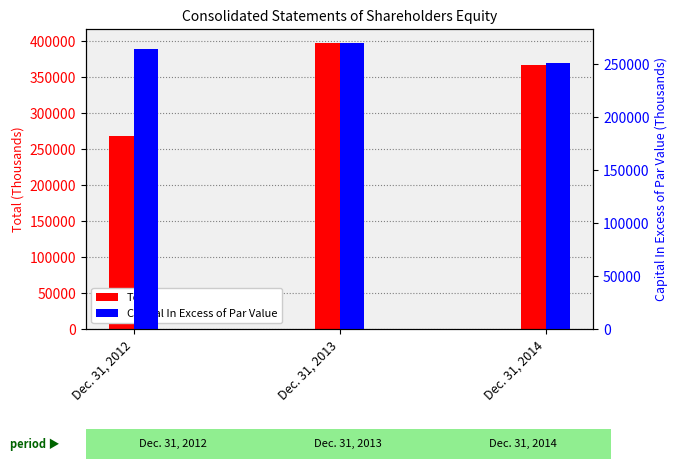

List the series in order of their peak value, lowest first.

Capital In Excess of Par Value, Total